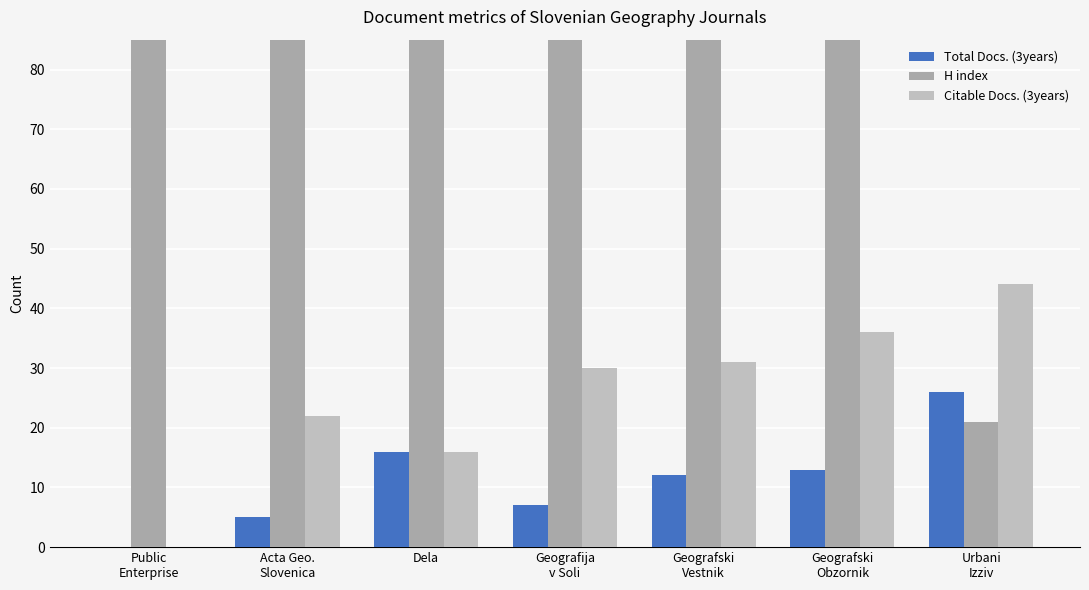

Are the bars horizontal?

No